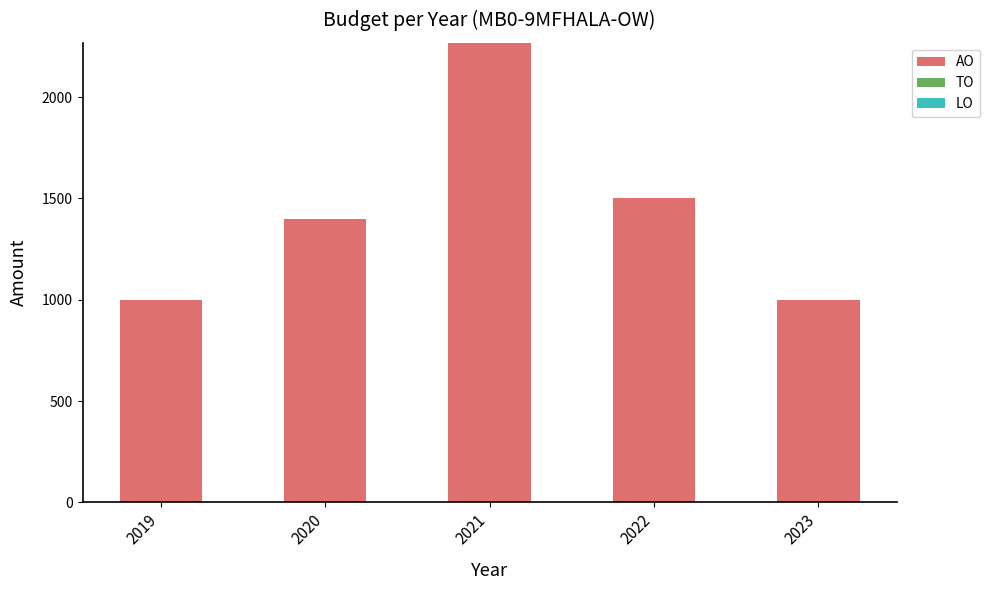

Approximately how many times larger is the value at 2021 compared to 2023?

2.3